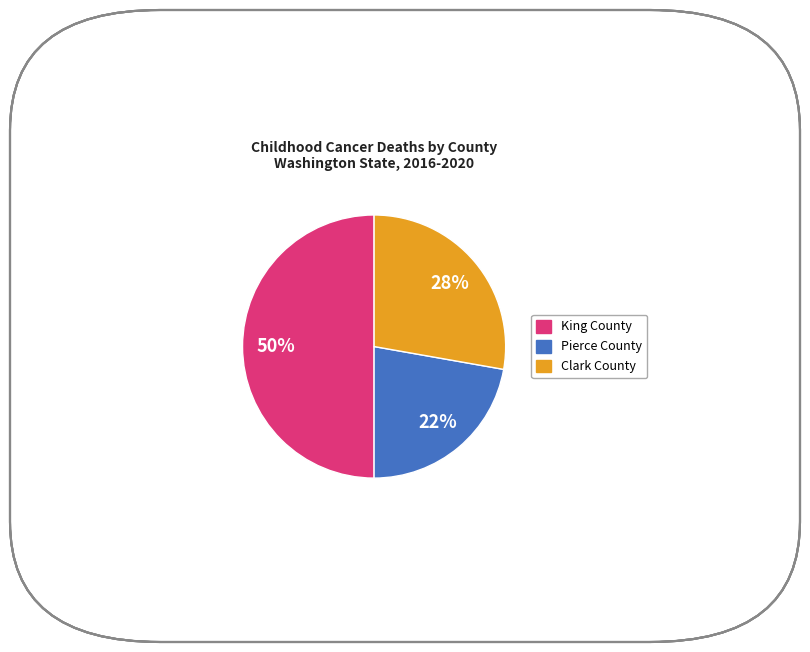

Does Pierce County represent more than half of the total?

No